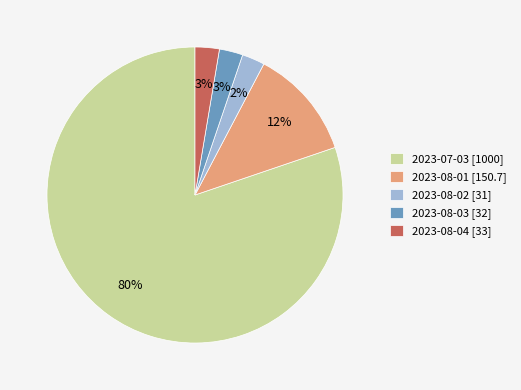

How many segments does this pie chart have?

5